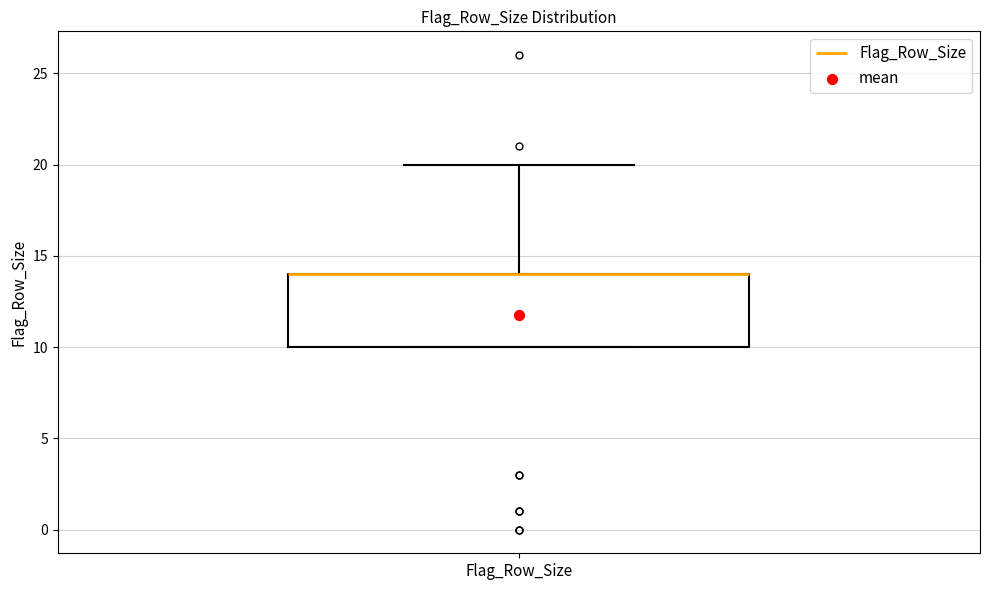

Transcribe this box plot: give where the median line is, the range the box spans, and where the two whiskers end, as read against the y-axis. The values are not printed on the chart, so give them approximately, as read against the axis.

median 14 (drawn on the box's upper edge), box 10 to 14, whiskers 10 to 20